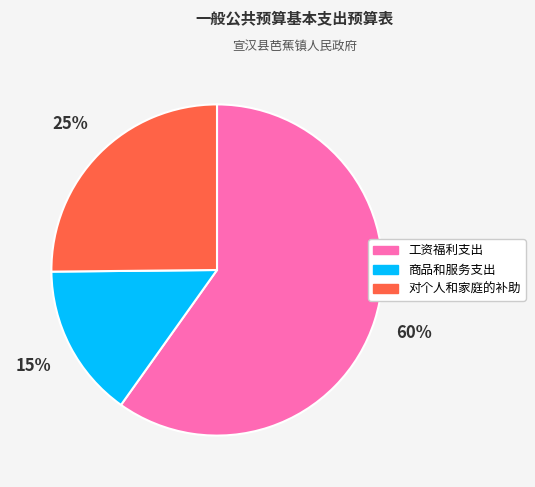

To the nearest percent, what is the difference between the 商品和服务支出 and 工资福利支出 slice percentages?

45%